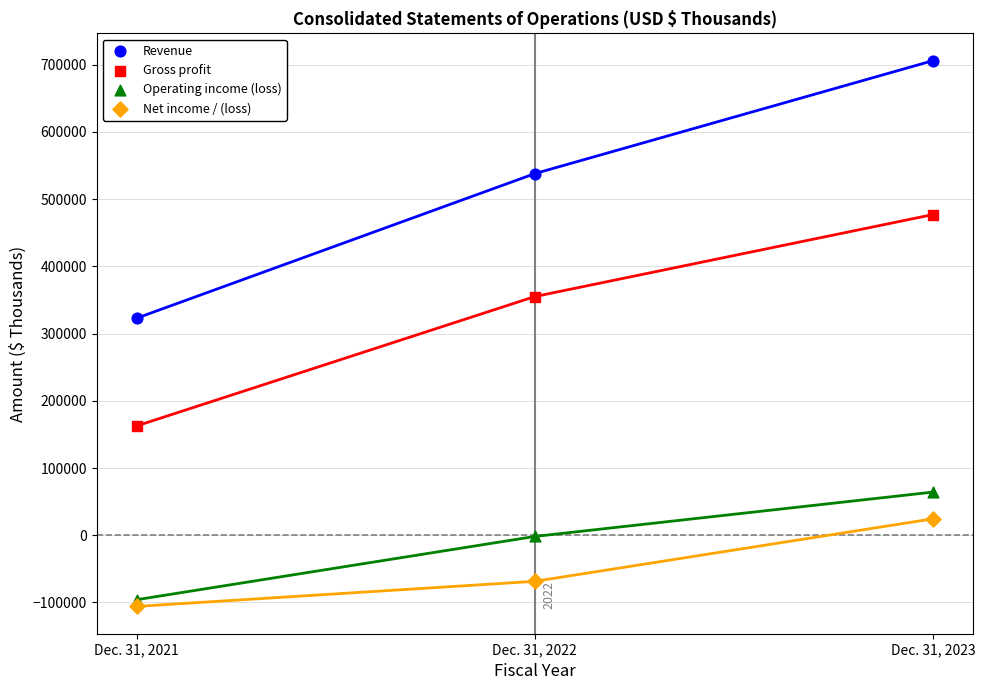

Which series contains the lowest Y value?

Net income / (loss)